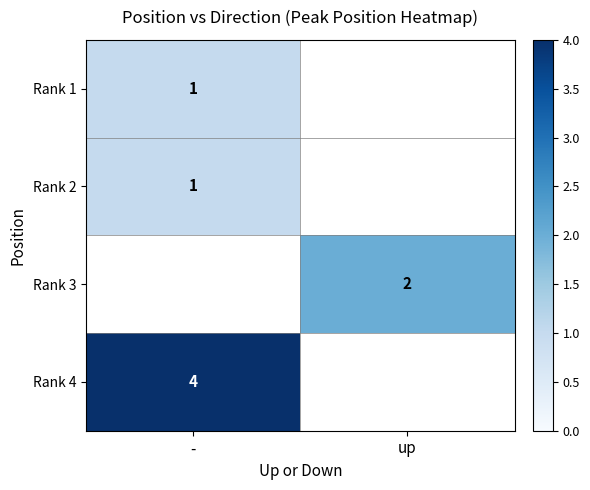

How many data points does each series have?

2